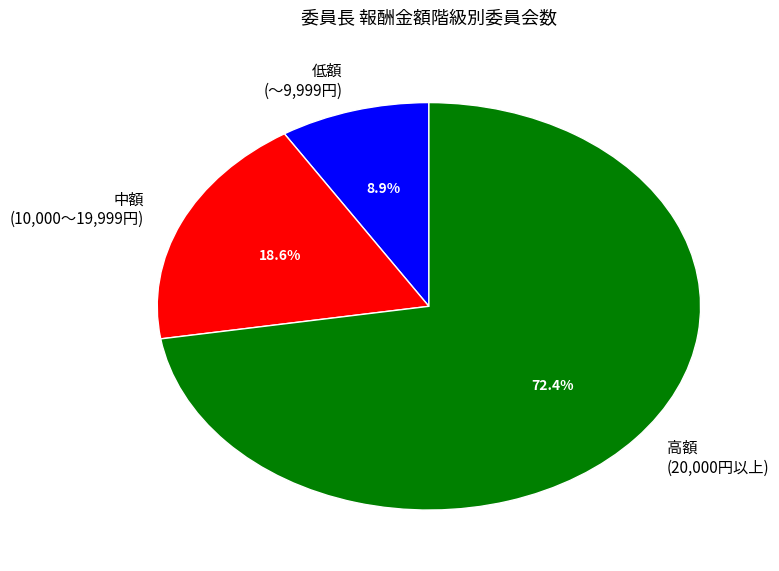

What percentage do 低額 (～9,999円) and 高額 (20,000円以上) together represent?

81.4%